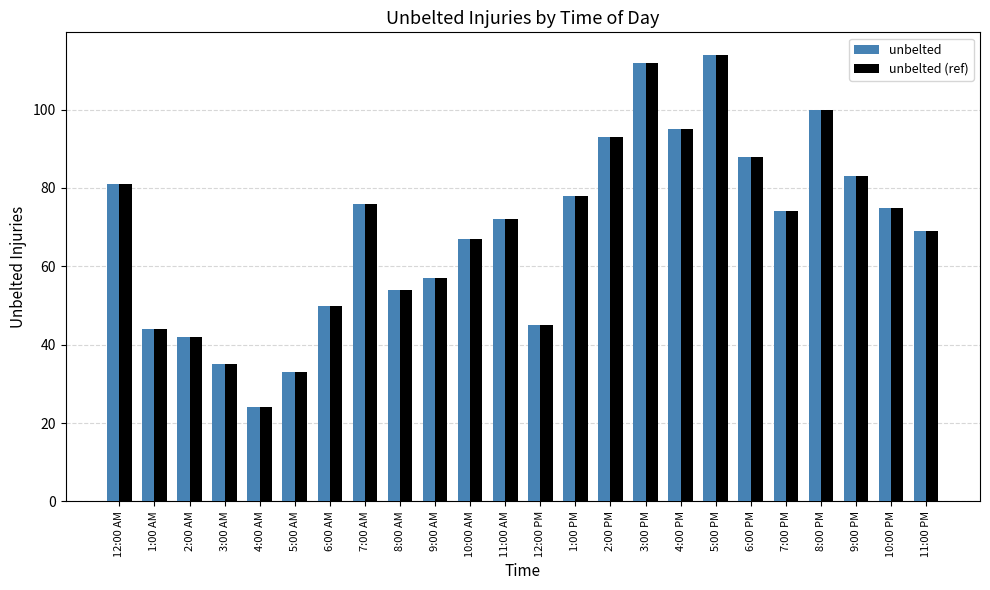

The unbelted series shows 74 at 7:00 PM. True or false?

True